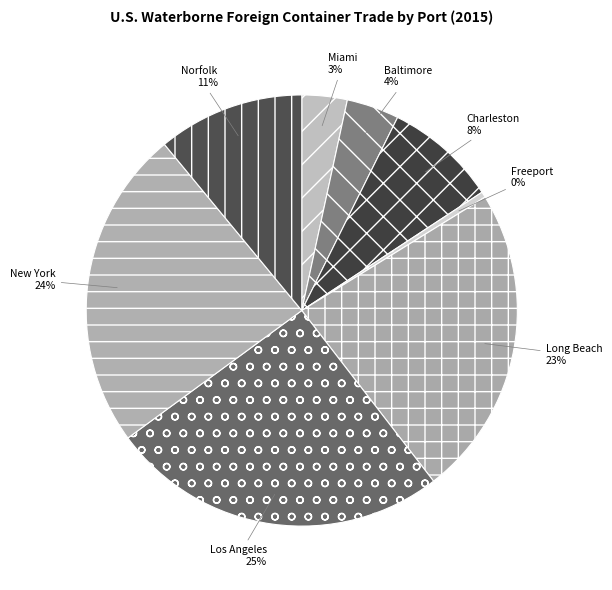

To the nearest percent, what is the difference between the largest and smallest slice percentages?

25%